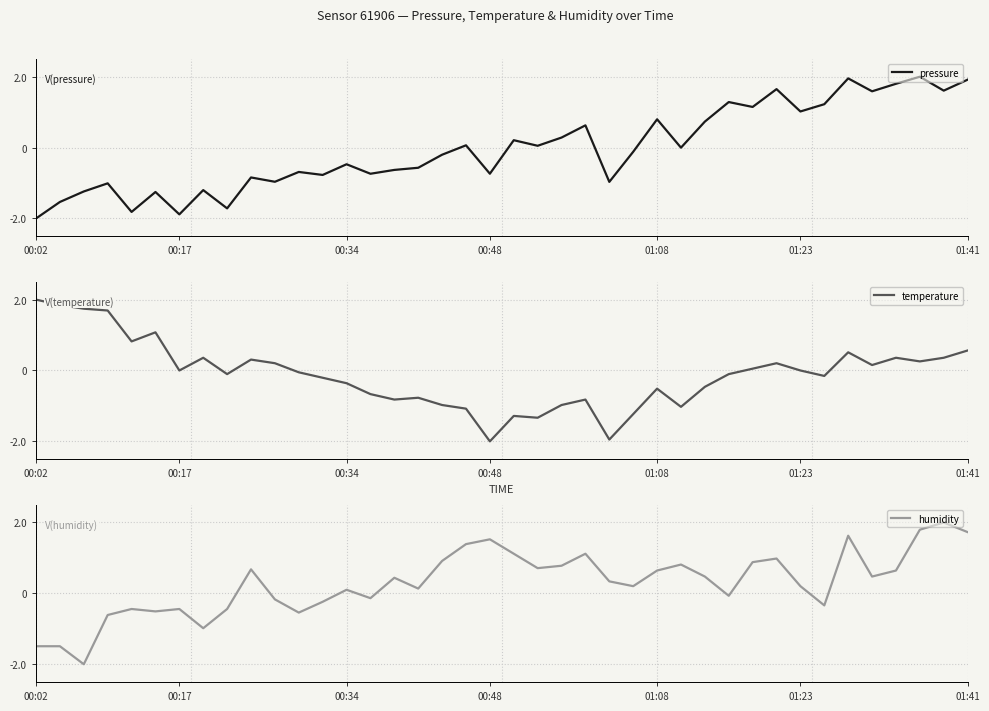

What is the sum of all pressure values?

-1.4